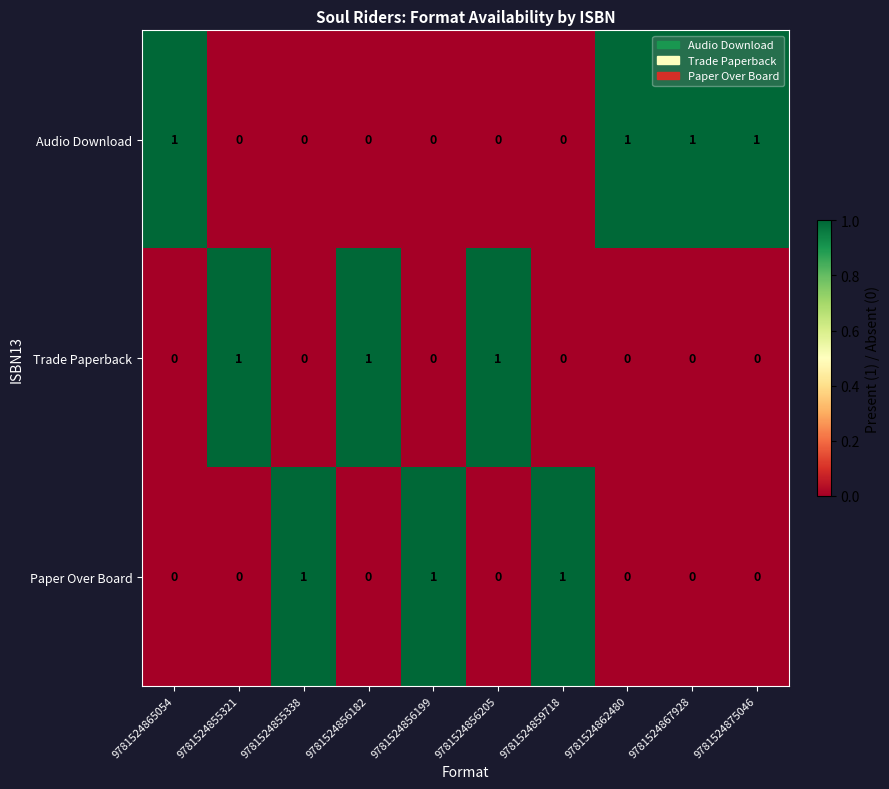

Count the Trade Paperback values in the range 0 to 1.

10